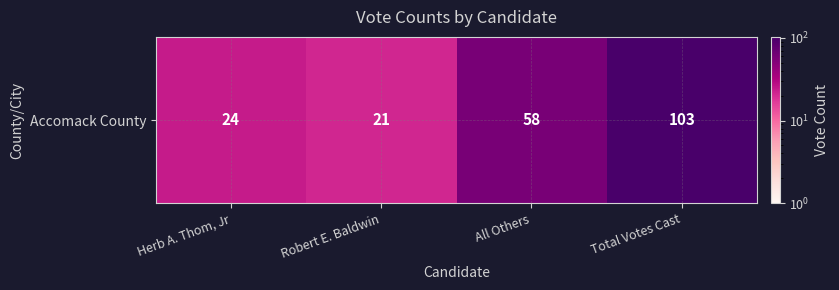

What is the difference between the maximum and second lowest values?

79